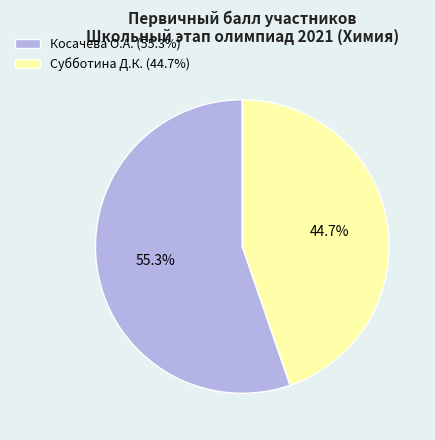

To the nearest percent, what percentage of the pie is Косачева О.А.?

55%